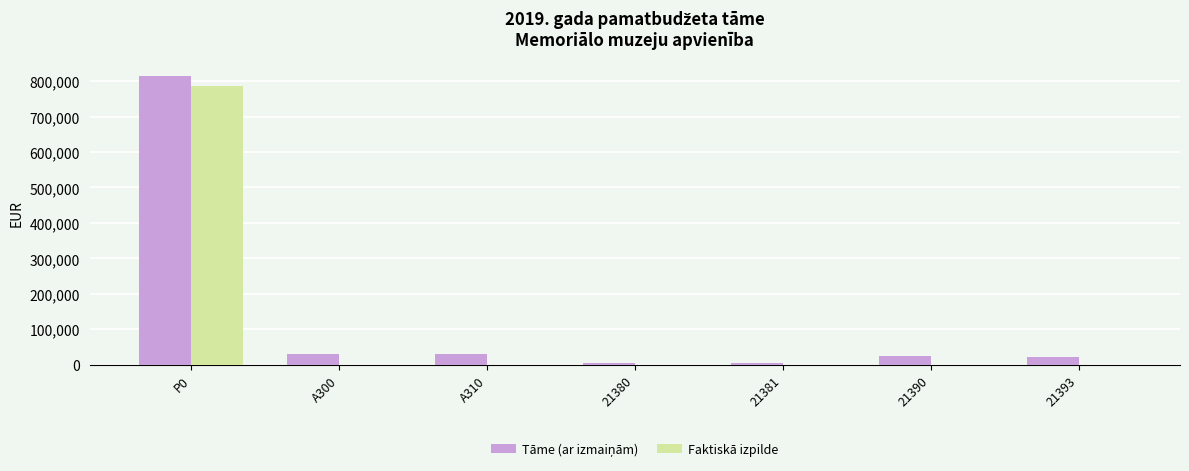

What is the maximum value shown in the chart?

815056.0